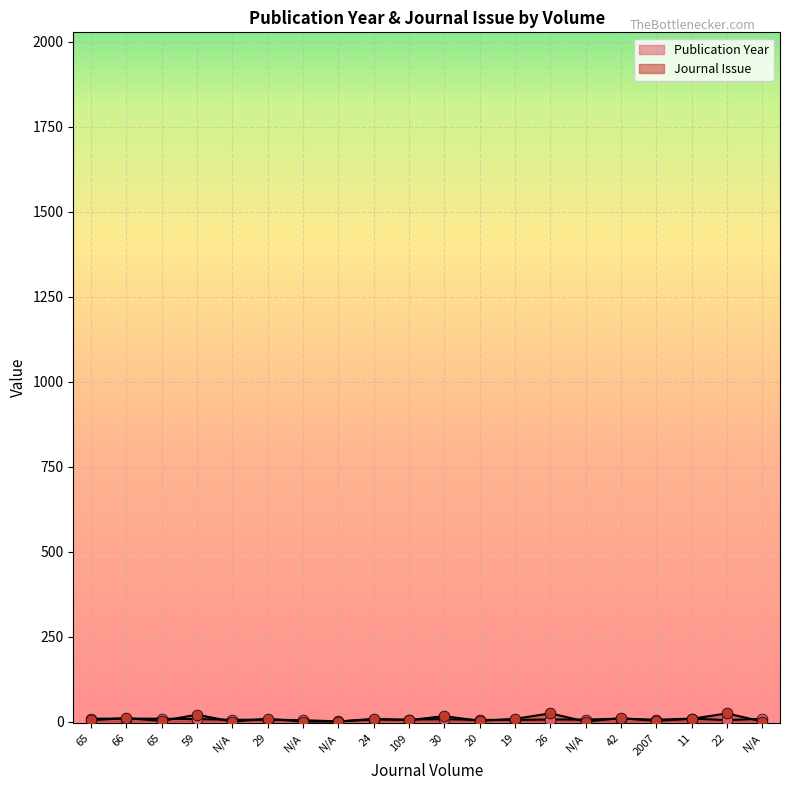

Which series has the largest total across all categories?

Journal Issue